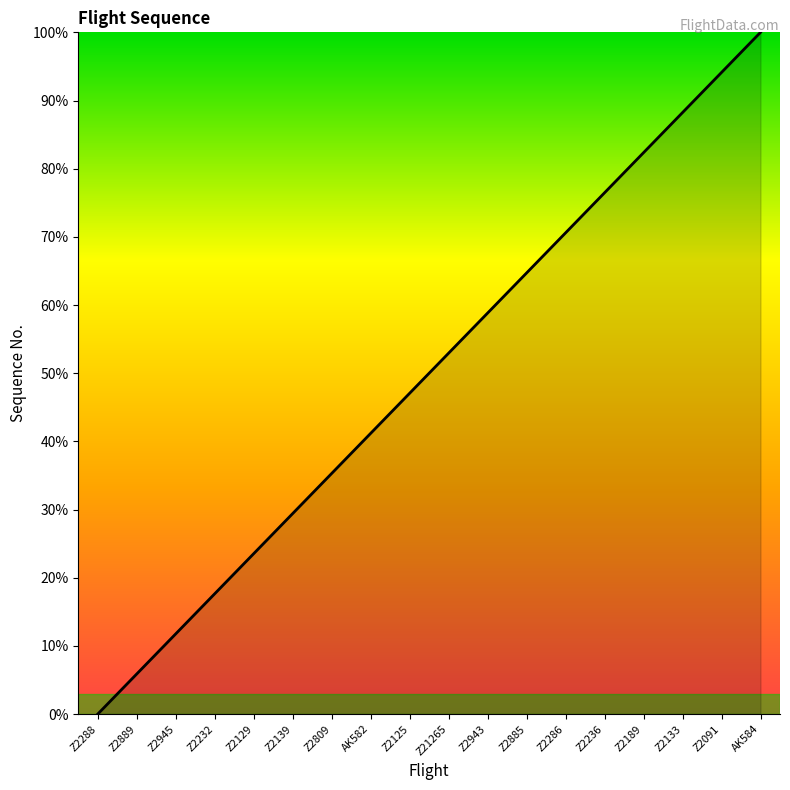

Reading left to right, what are all the values shown in this chart?

Z2288=0.0	Z2889=5.9	Z2945=11.8	Z2232=17.6	Z2129=23.5	Z2139=29.4	Z2809=35.3	AK582=41.2	Z2125=47.1	Z21265=52.9	Z2943=58.8	Z2885=64.7	Z2286=70.6	Z2236=76.5	Z2189=82.4	Z2133=88.2	Z2091=94.1	AK584=100.0